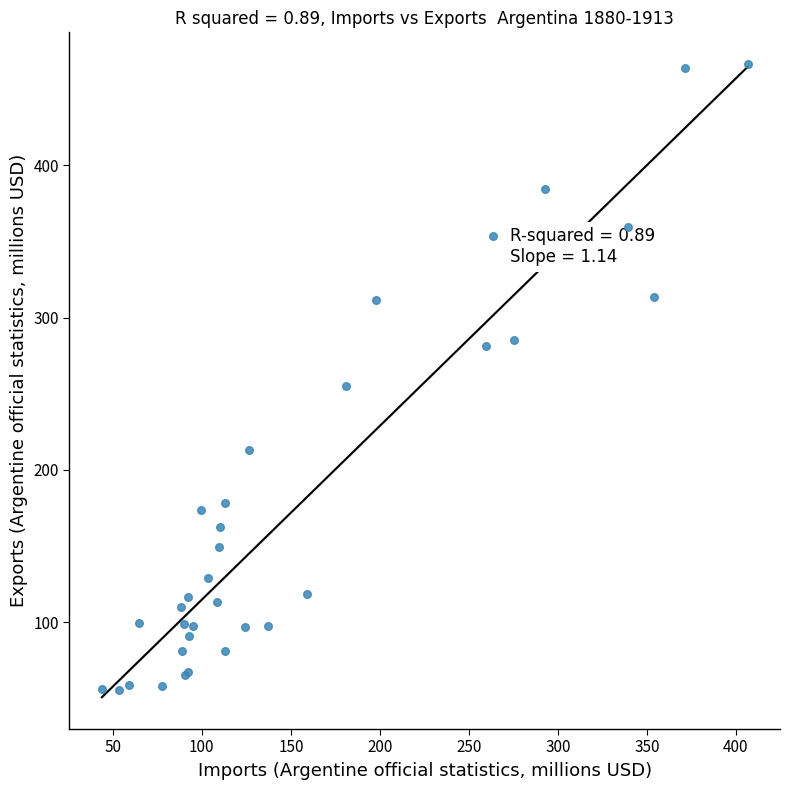

What Y value in the scatter plot is closest to 261?

255.1